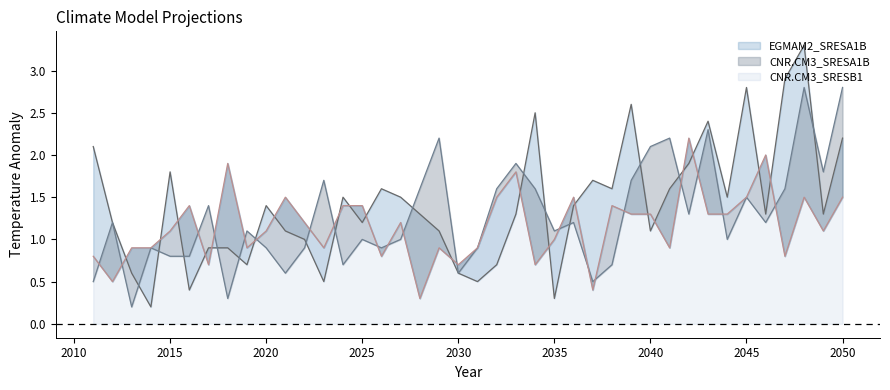

How many values in the CNR.CM3_SRESB1 series exceed 1?

23